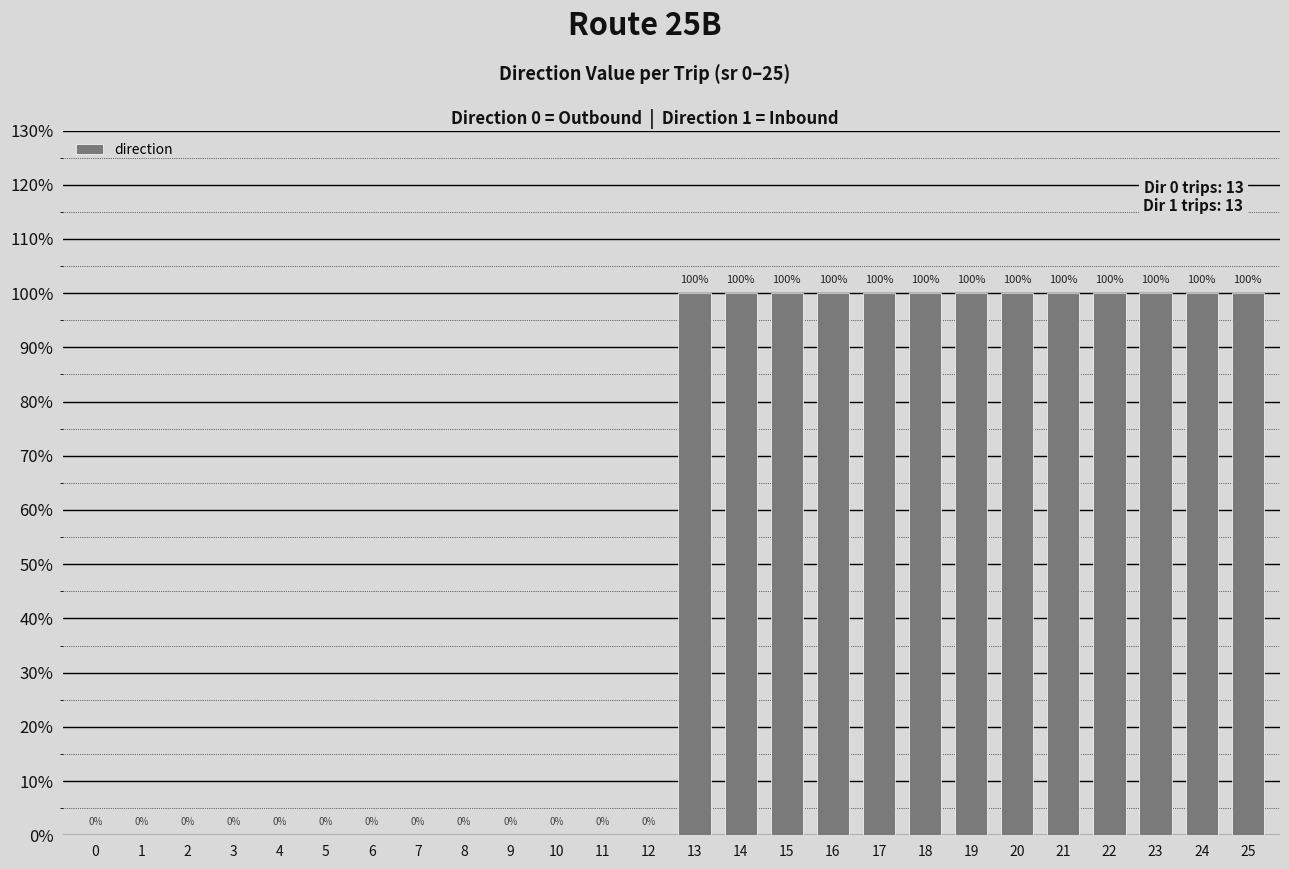

What is the change in value from 6 to 22?

+100